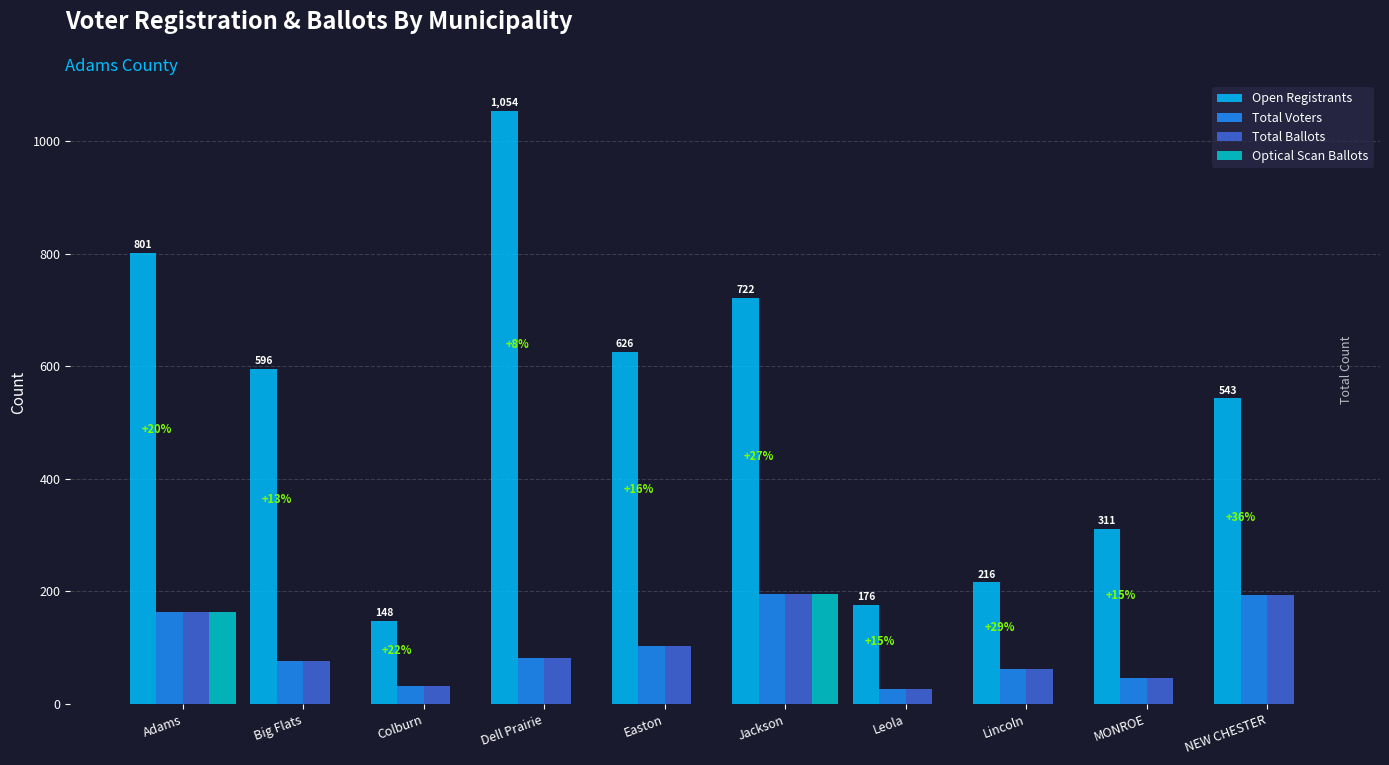

At which label does Open Registrants first exceed 596?

Adams